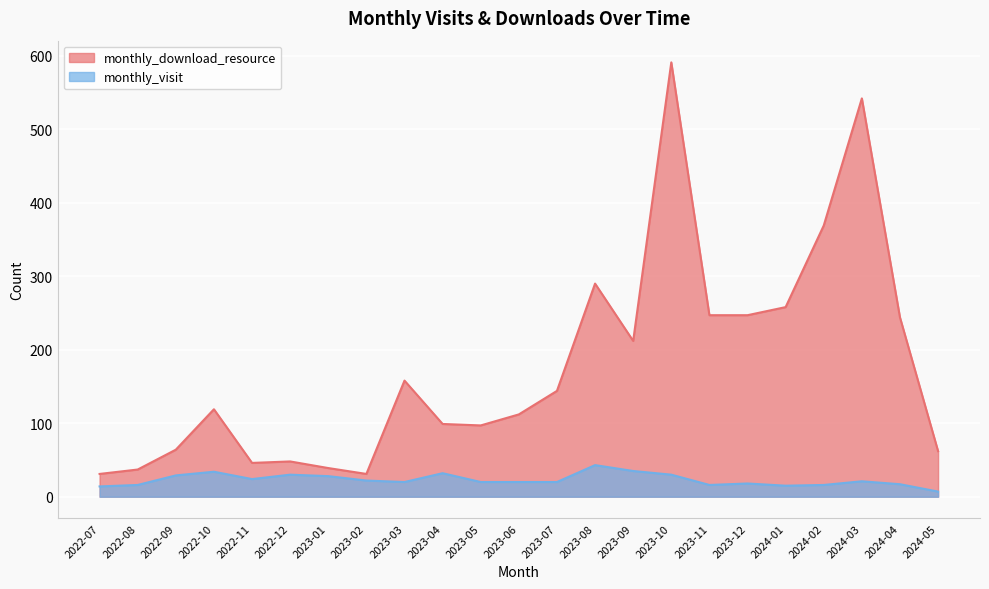

What value does the monthly_visit series have at 2024-04, to the nearest 5?

15